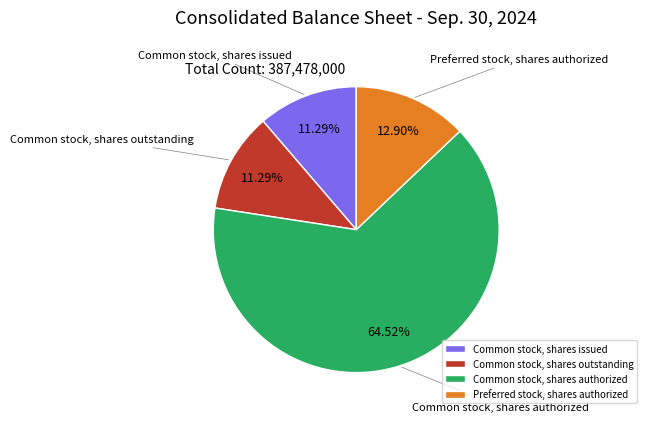

What is the majority slice?

Common stock, shares authorized